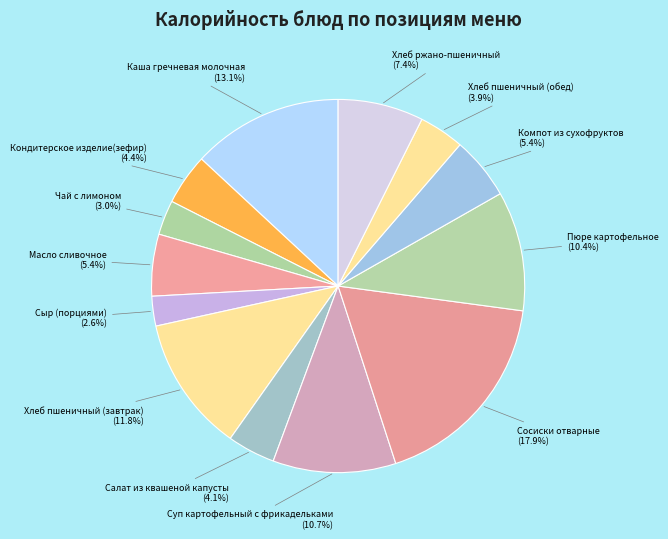

To the nearest percent, what is the difference between the Масло сливочное and Хлеб пшеничный (завтрак) slice percentages?

6%